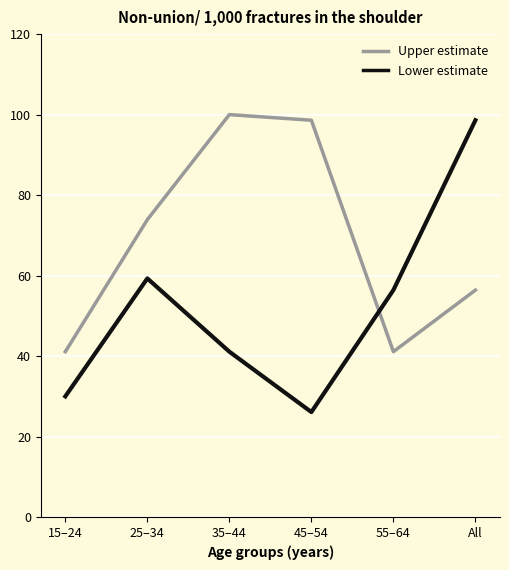

Which category has the highest value across all series?

35–44